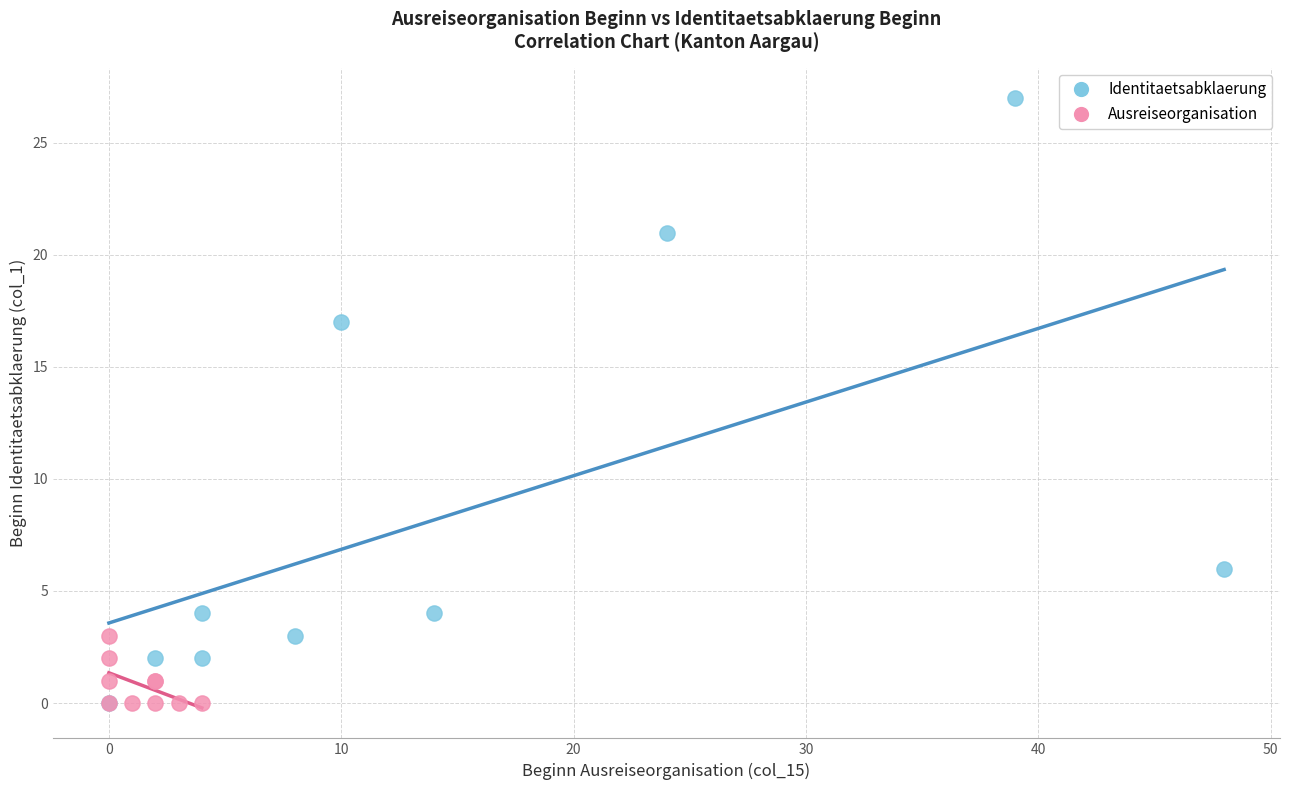

Which series reaches the maximum Y coordinate?

Identitaetsabklaerung